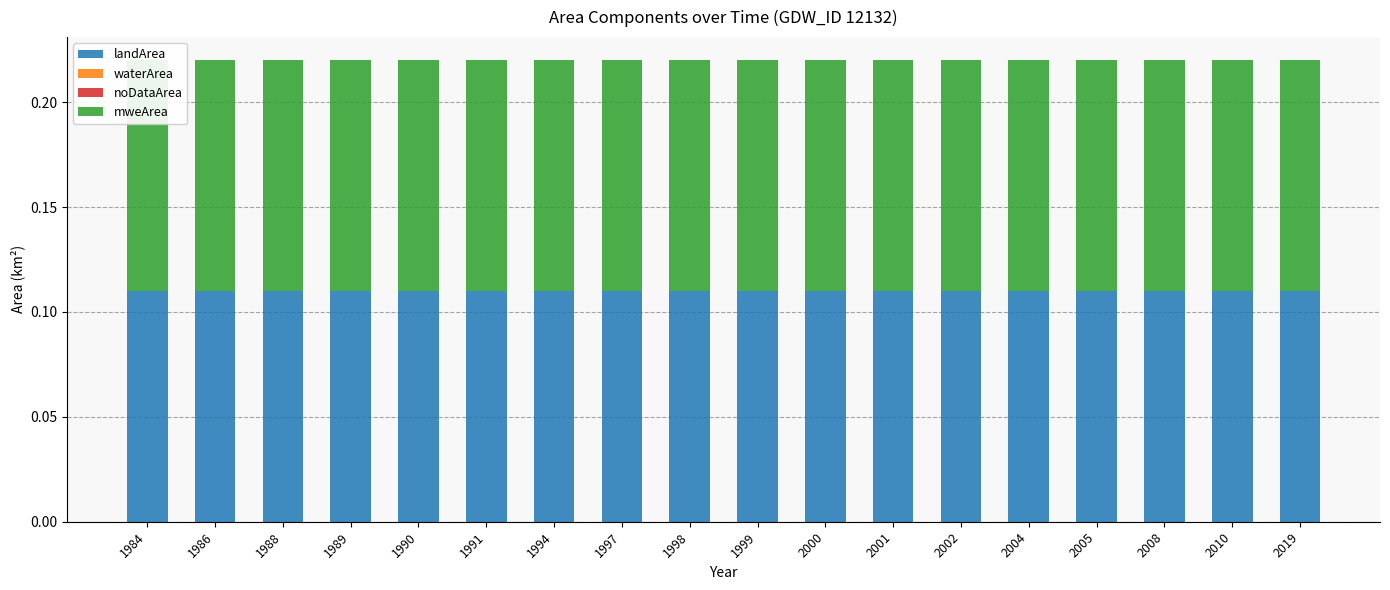

Which series has the largest total across all categories?

landArea